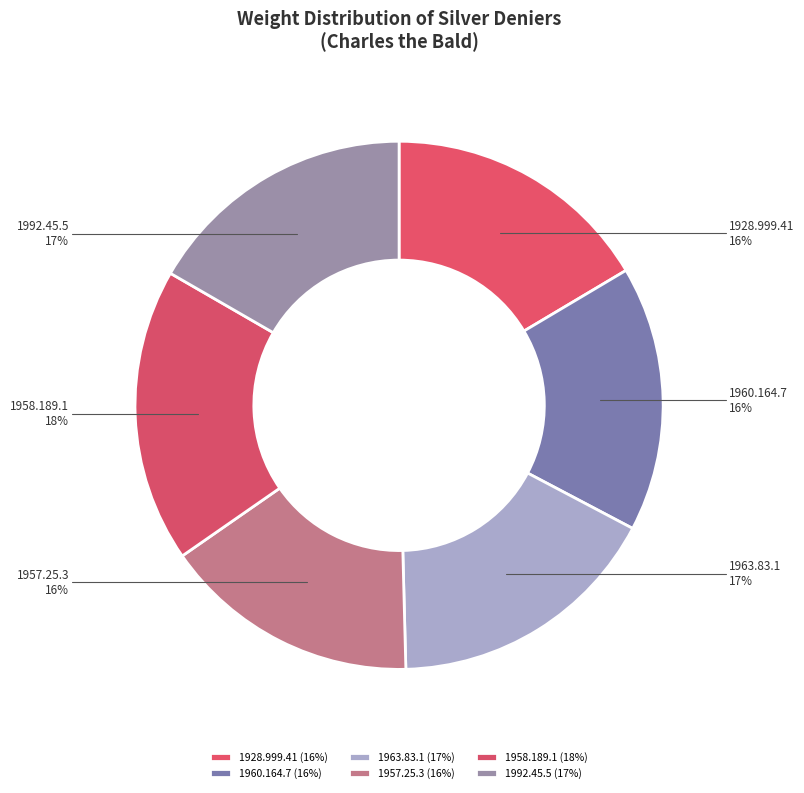

To the nearest percent, what portion does 1957.25.3 represent?

16%